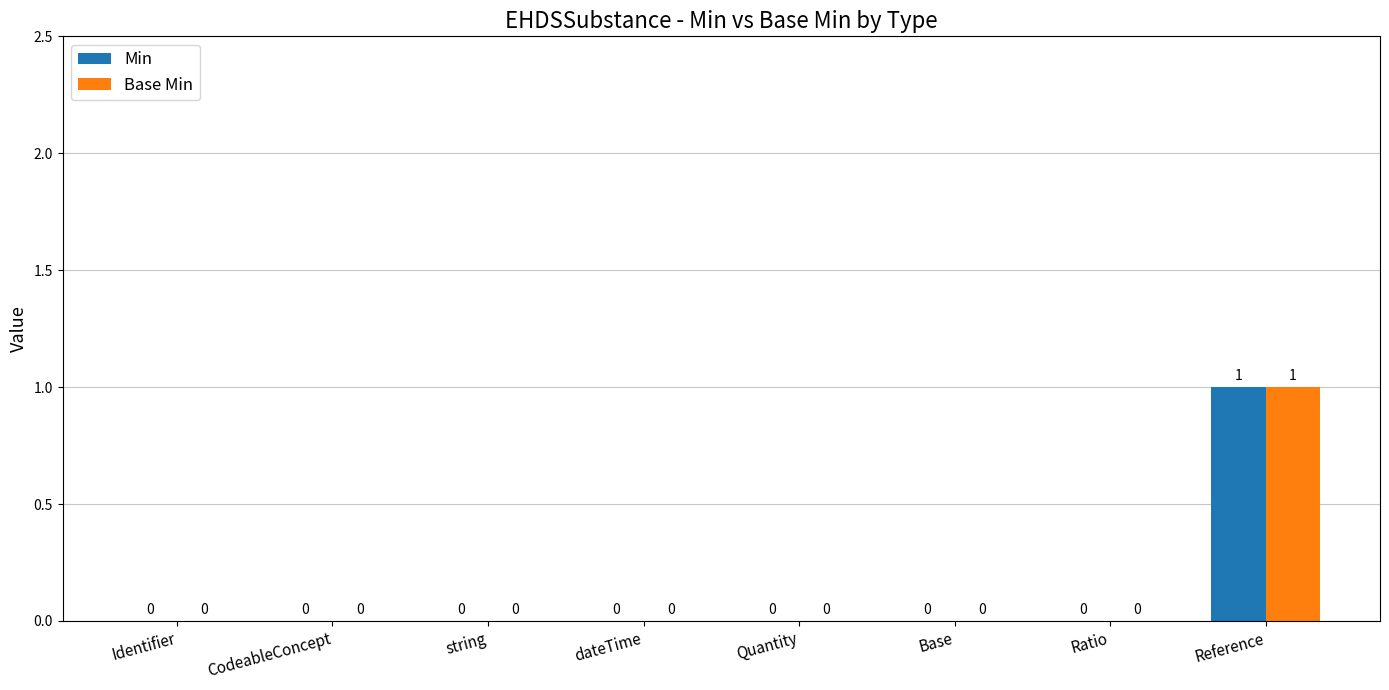

Reading left to right, what are all the values shown in this chart?

Min: 0	0	0	0	0	0	0	1
Base Min: 0	0	0	0	0	0	0	1